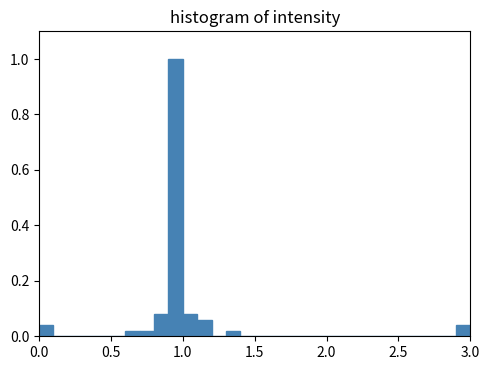

Read against the x-axis, roughly where is the centre of the tallest bar?

0.95